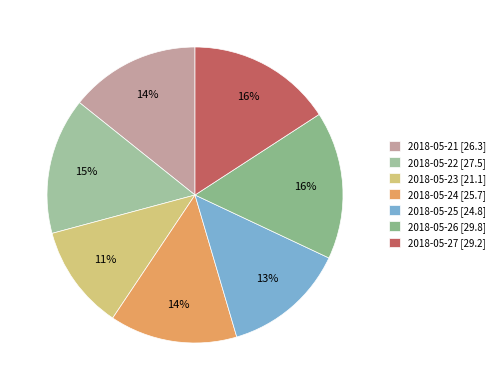

Does 2018-05-25 represent more than half of the total?

No